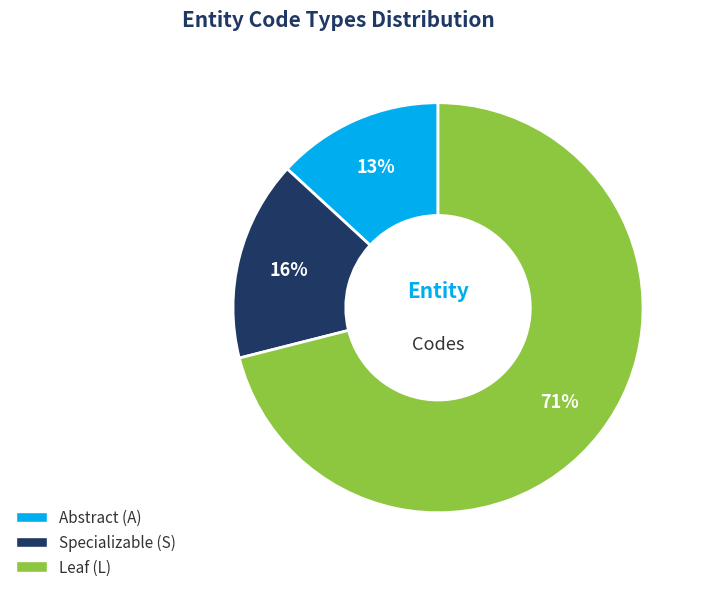

To the nearest percent, what is the difference between the largest and smallest slice percentages?

58%